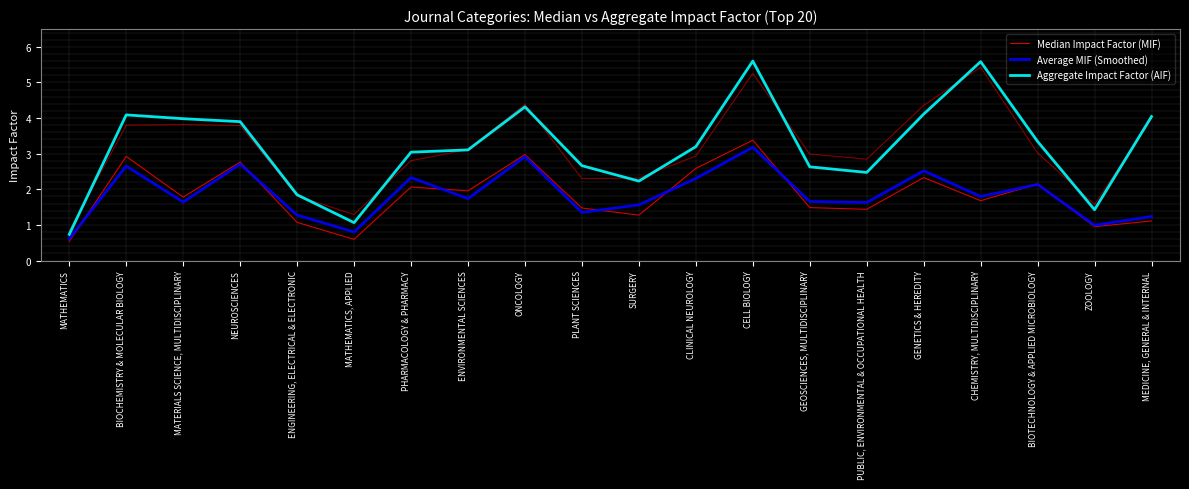

Reading left to right, what are all the values shown in this chart?

Median Impact Factor (MIF): 0.5	2.9	1.8	2.8	1.1	0.6	2.1	2.0	3.0	1.5	1.3	2.6	3.4	1.5	1.4	2.3	1.7	2.2	1.0	1.1
Average MIF (Smoothed): 0.6	2.7	1.6	2.7	1.3	0.8	2.3	1.7	2.9	1.4	1.6	2.3	3.2	1.7	1.6	2.5	1.8	2.1	1.0	1.2
Aggregate Impact Factor (AIF): 0.7	4.1	4.0	3.9	1.8	1.1	3.0	3.1	4.3	2.7	2.2	3.2	5.6	2.6	2.5	4.1	5.6	3.3	1.4	4.0